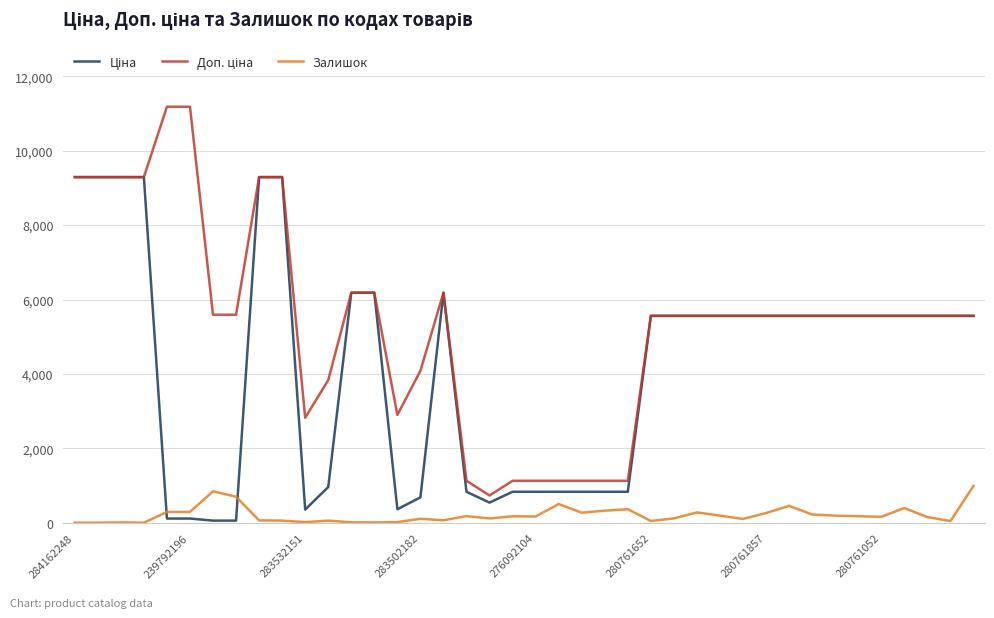

What is the greatest value displayed?

11182.0